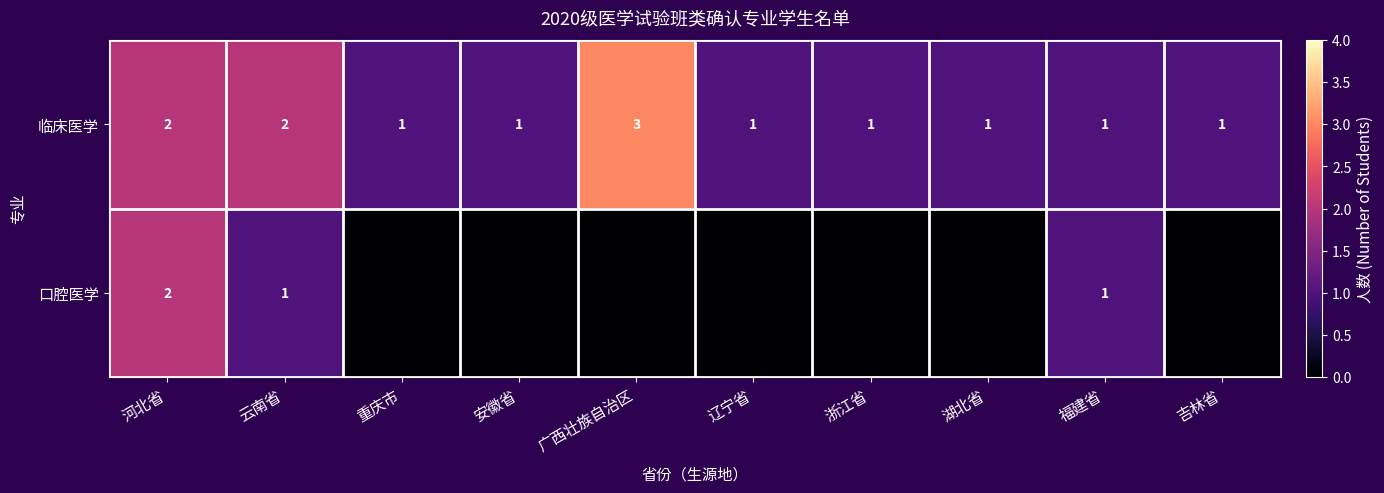

Count the 临床医学 values in the range 1 to 2.

9